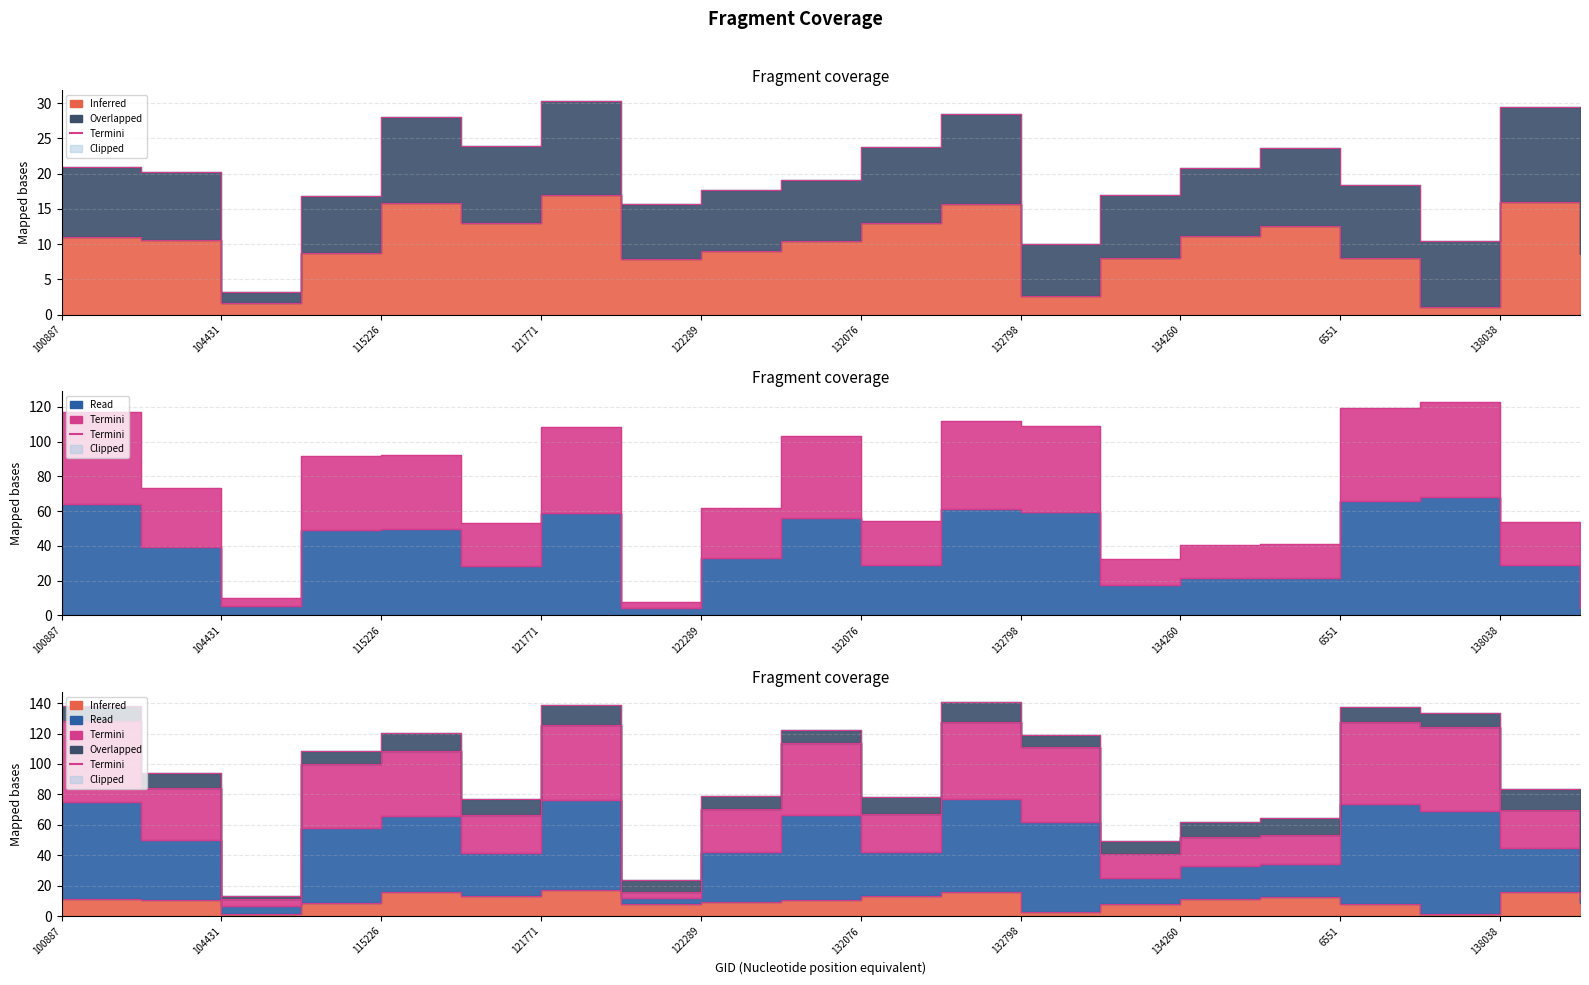

Reading right to left, what are all the values shown in this chart?

dnbrad: 8.6	16.0	1.1	8.0	12.6	11.2	8.0	2.7	15.6	12.9	10.4	9.0	7.8	16.9	13.0	15.8	8.7	1.6	10.6	11.0
satz: 4.0	28.7	67.8	65.6	21.7	21.6	17.3	59.2	61.1	28.9	56.0	32.9	4.1	59.1	28.4	49.9	49.4	5.2	39.4	64.2
scan_angle: 7.6	53.9	122.9	119.3	40.9	40.7	32.5	108.7	112.0	54.2	103.2	61.6	7.7	108.6	53.3	92.4	91.6	9.9	73.5	117.0